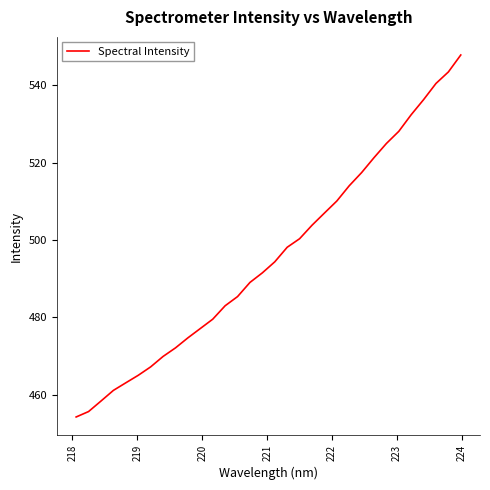

What is the greatest value displayed?

547.8